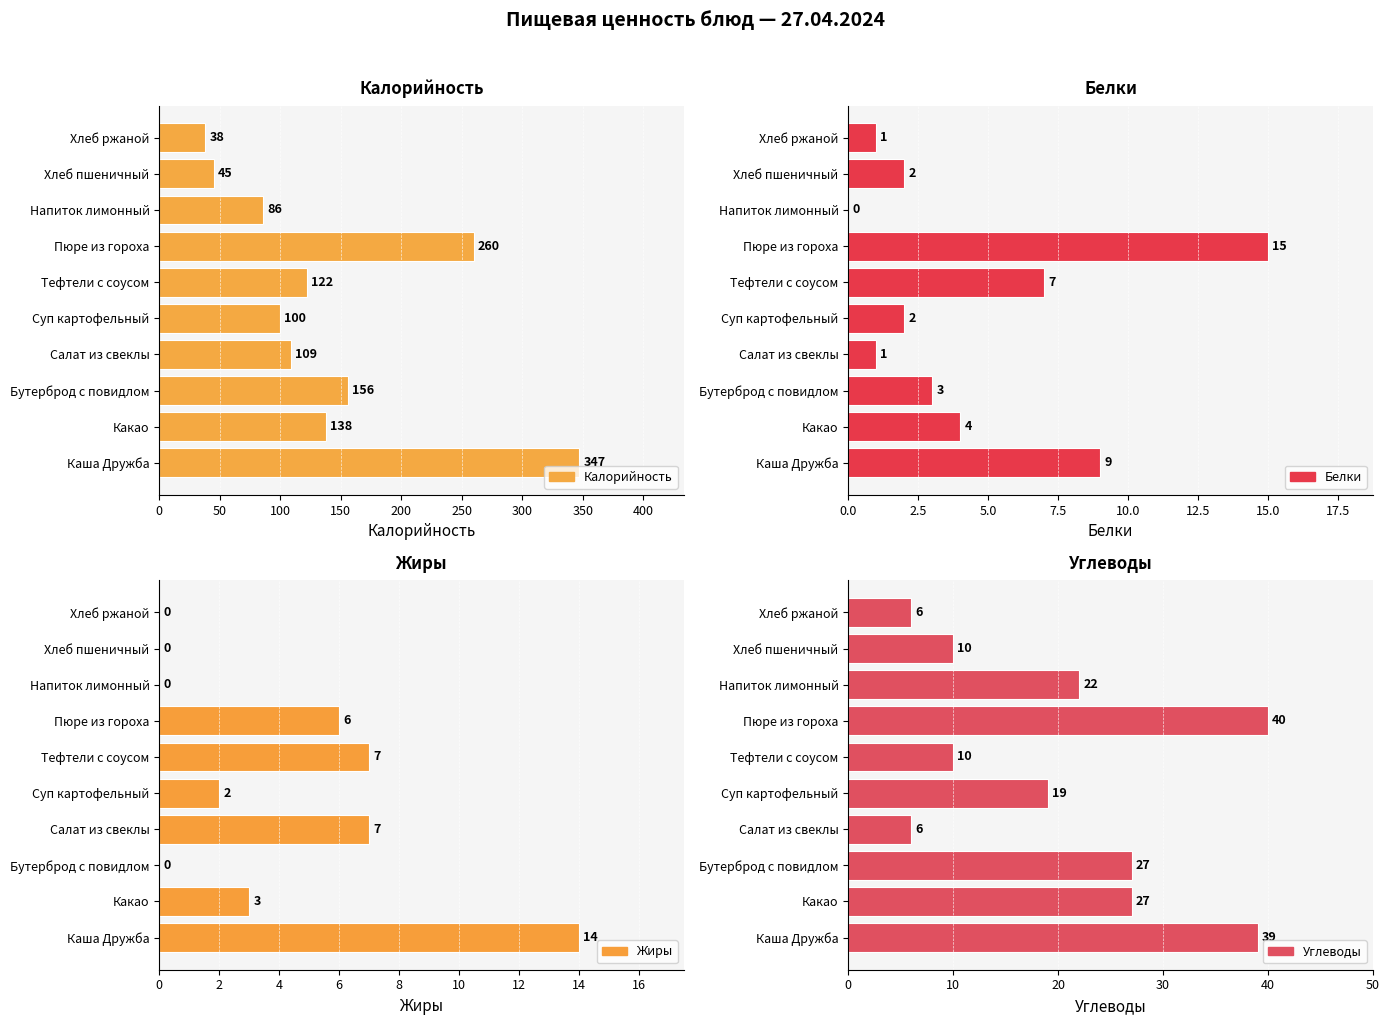

What is the sum of all Жиры values?

39